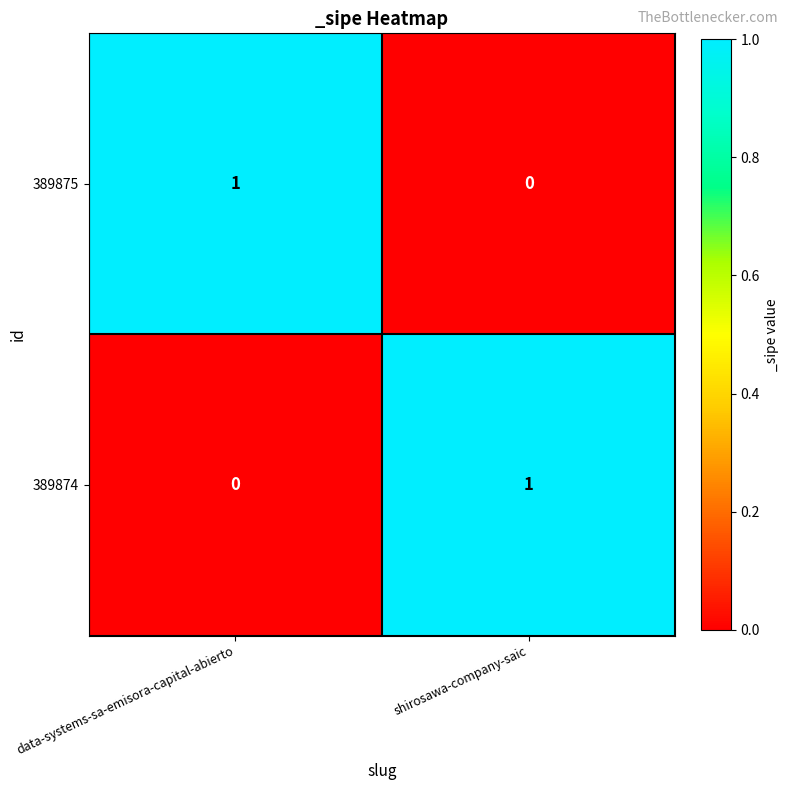

List the labels in order of 389875 value, smallest first.

shirosawa-company-saic, data-systems-sa-emisora-capital-abierto